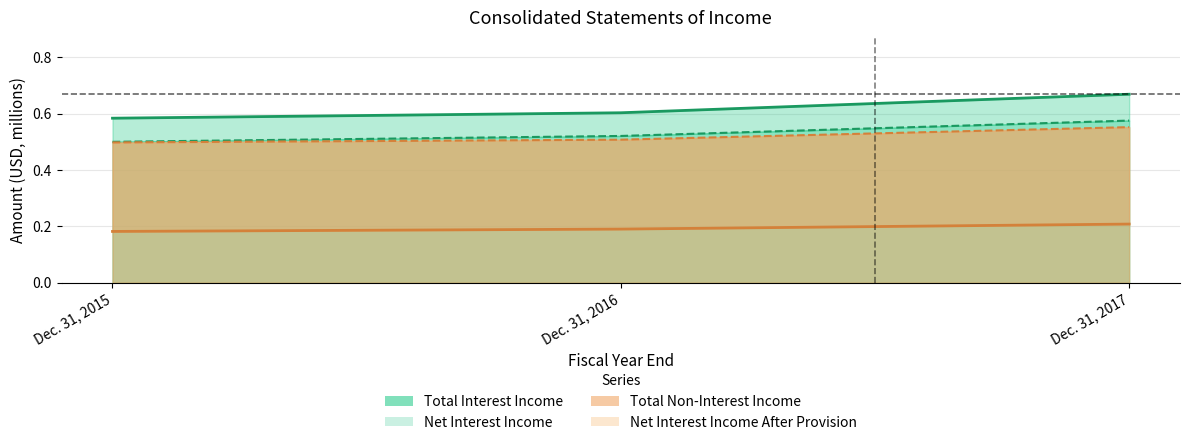

Reading left to right, list all the values displayed in this chart.

Total Interest Income: Dec. 31, 2015=0.6	Dec. 31, 2016=0.6	Dec. 31, 2017=0.7
Net Interest Income: Dec. 31, 2015=0.5	Dec. 31, 2016=0.5	Dec. 31, 2017=0.6
Total Non-Interest Income: Dec. 31, 2015=0.2	Dec. 31, 2016=0.2	Dec. 31, 2017=0.2
Net Interest Income After Provision: Dec. 31, 2015=0.5	Dec. 31, 2016=0.5	Dec. 31, 2017=0.6